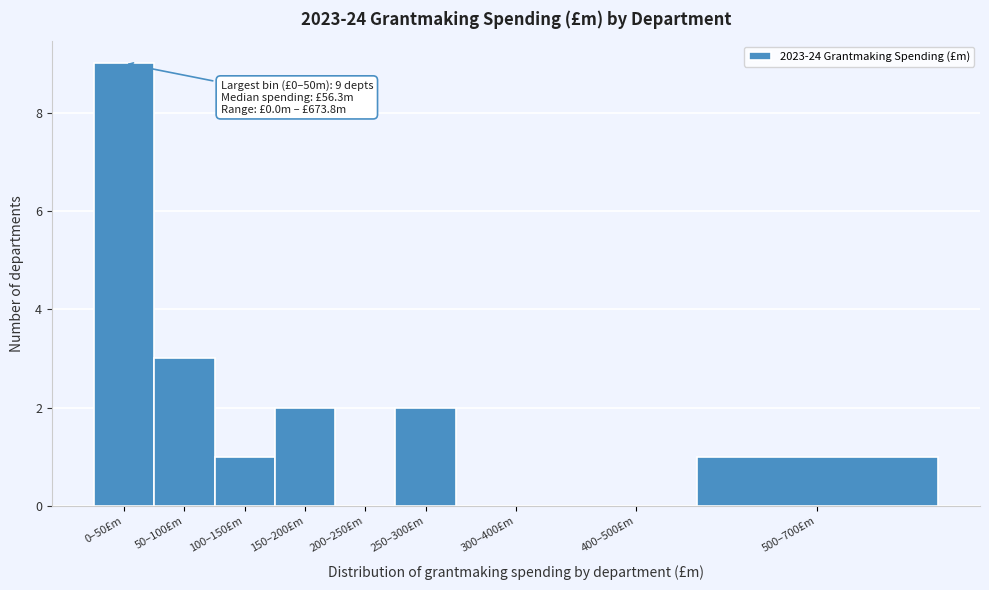

Reading left to right, extract all data points from this chart.

0–50£m=9	50–100£m=3	100–150£m=1	150–200£m=2	200–250£m=0	250–300£m=2	300–400£m=0	400–500£m=0	500–700£m=1